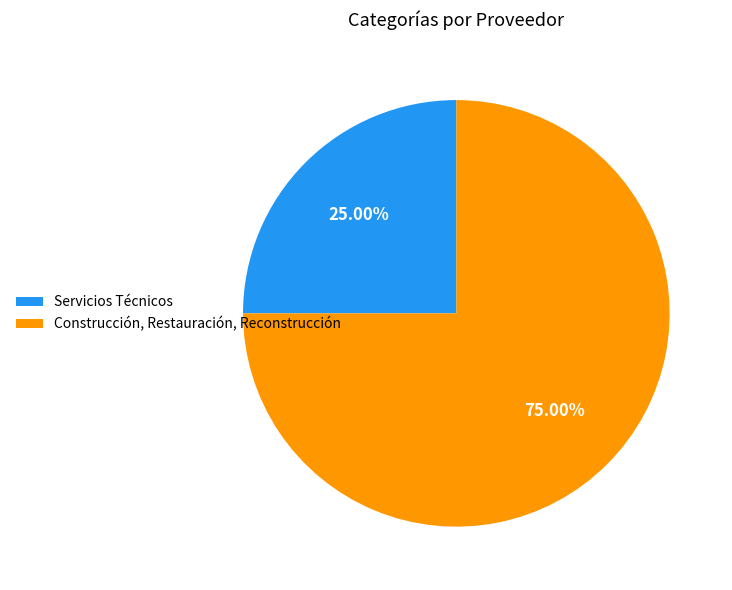

Combined, do Servicios Técnicos and Construcción, Restauración, Reconstrucción account for over 50%?

Yes